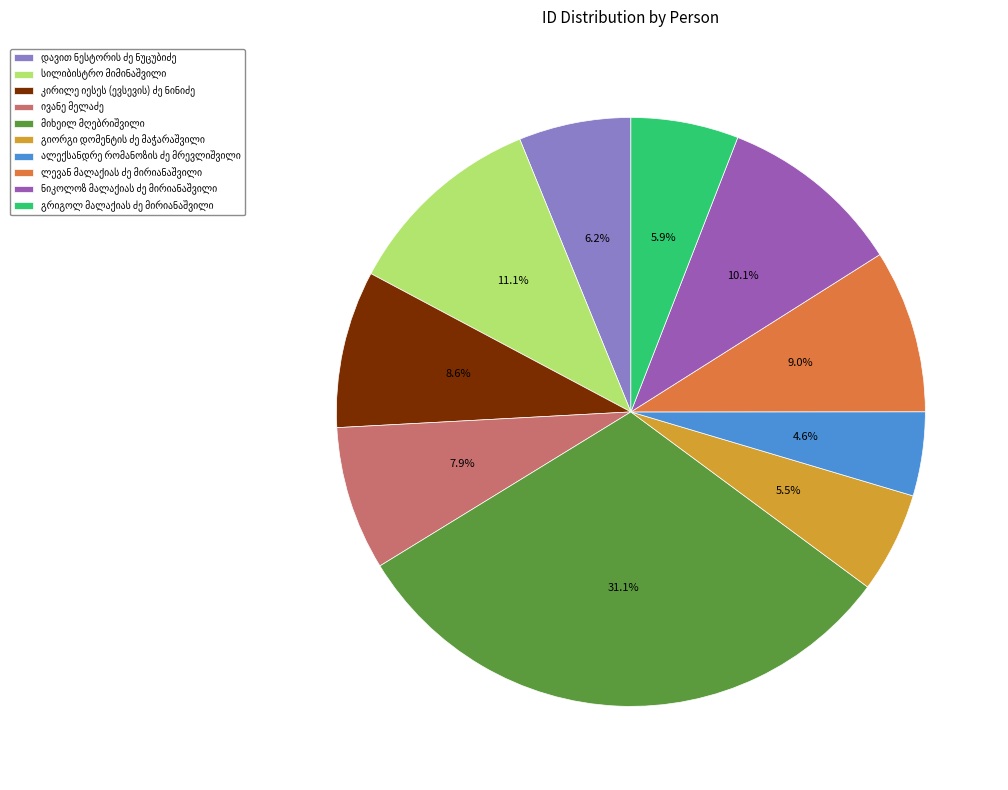

Is there any slice that represents more than half of the pie?

No